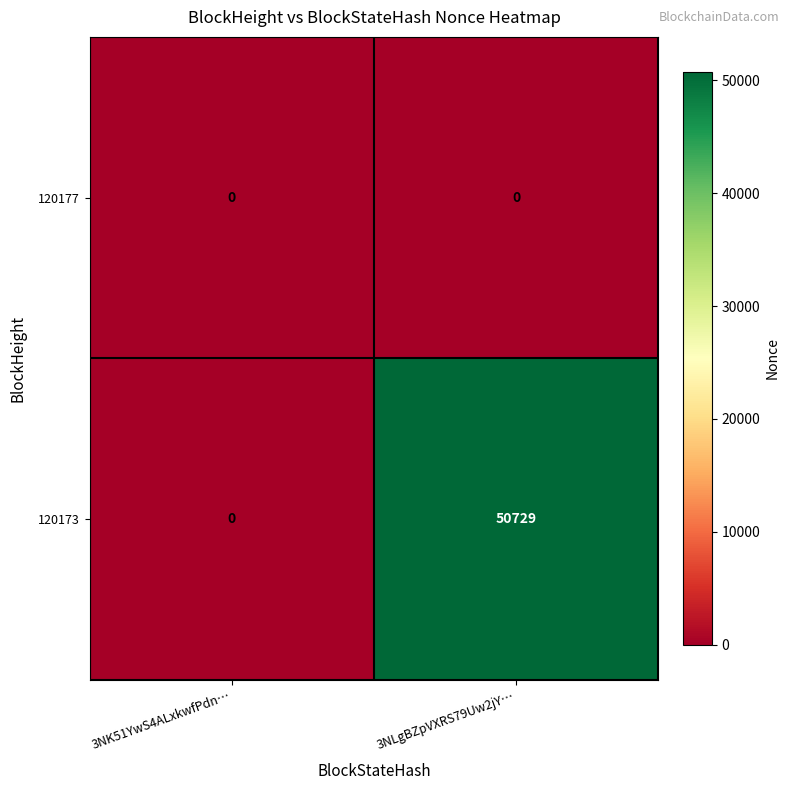

True or false: 120173 has a value of 50729 at 3NLgBZpVXRS79Uw2jY….

True